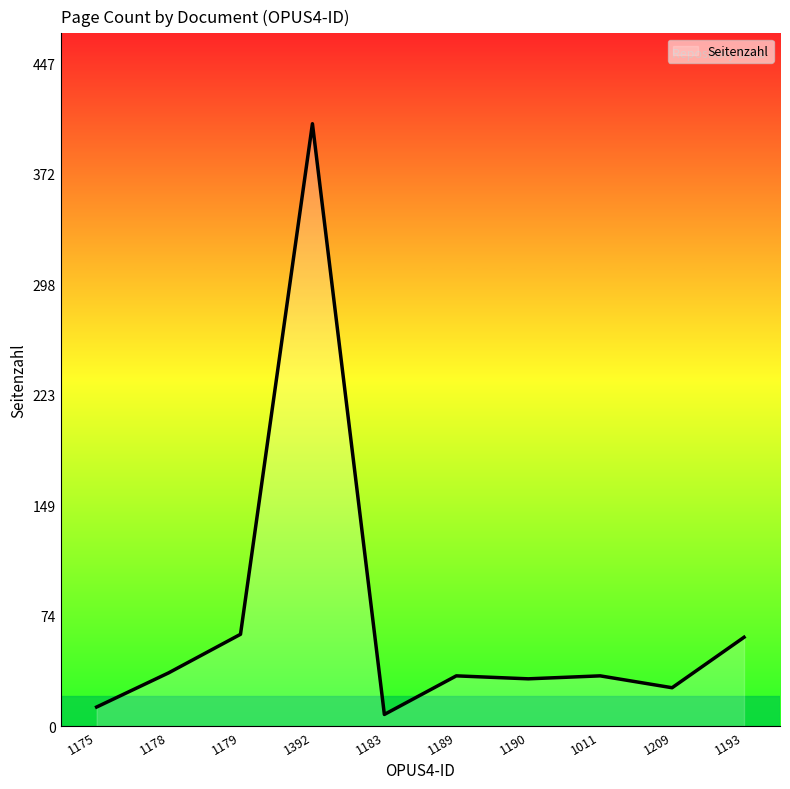

Between 1392 and 1189, which is larger?

1392